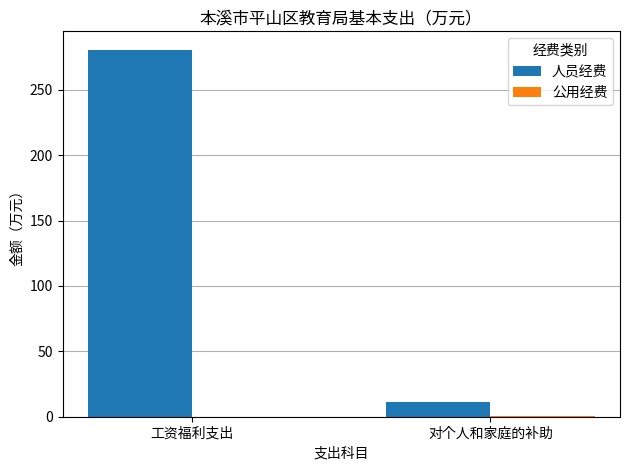

Which series has the largest total across all categories?

人员经费